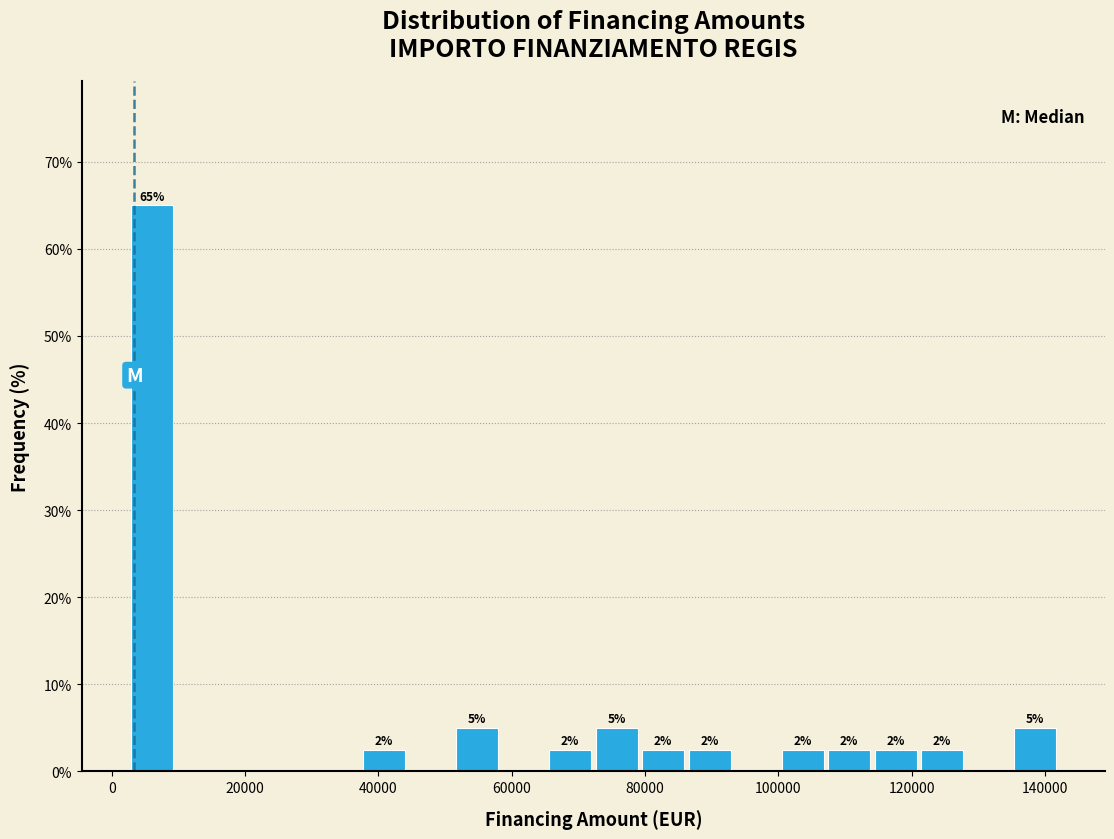

Read against the x-axis, roughly where is the centre of the tallest bar?

6000